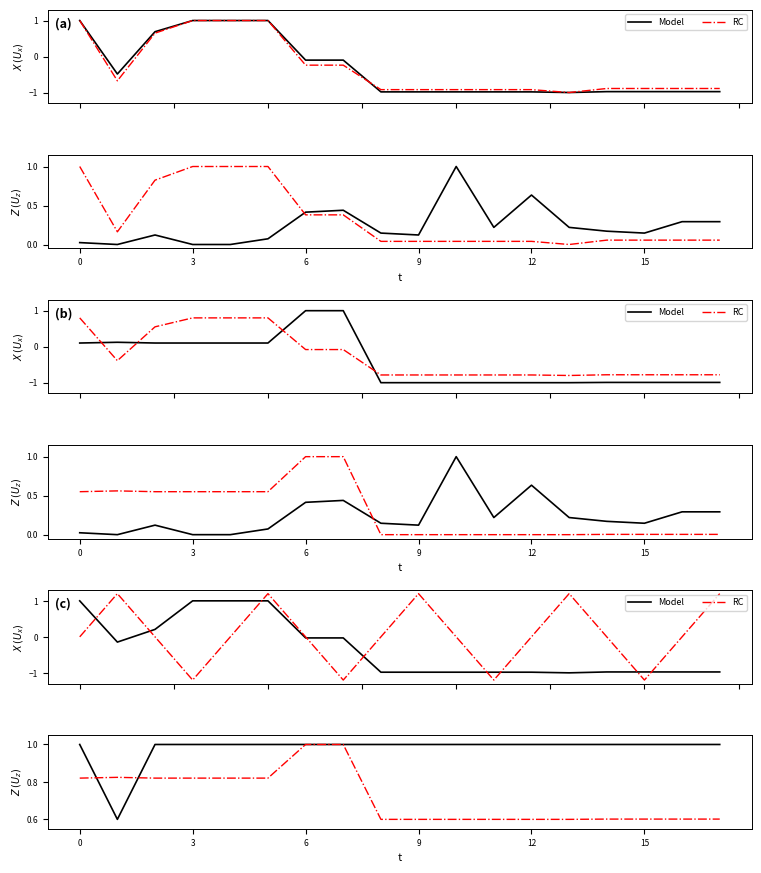

Which series ends up on top after the final intersection of RC and Model?

Model